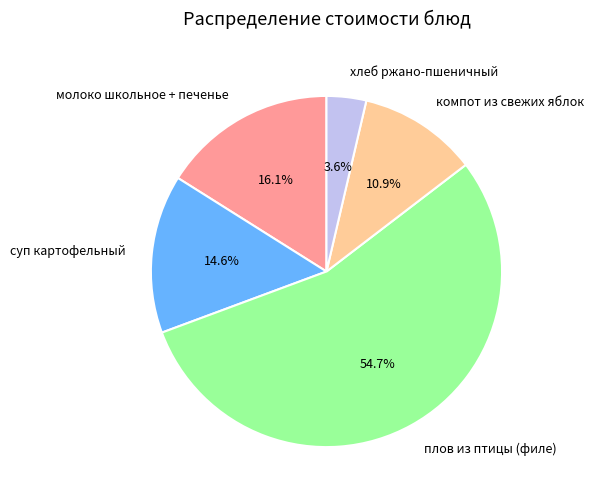

Is there any slice that represents more than half of the pie?

Yes